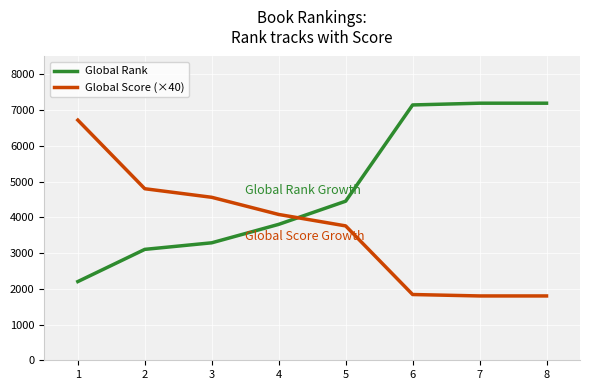

Reading left to right, what are all the values shown in this chart?

Global Rank: 1=2202	2=3103	3=3287	4=3803	5=4451	6=7144	7=7193	8=7193
Global Score (×40): 1=6720	2=4800	3=4560	4=4080	5=3760	6=1840	7=1800	8=1800